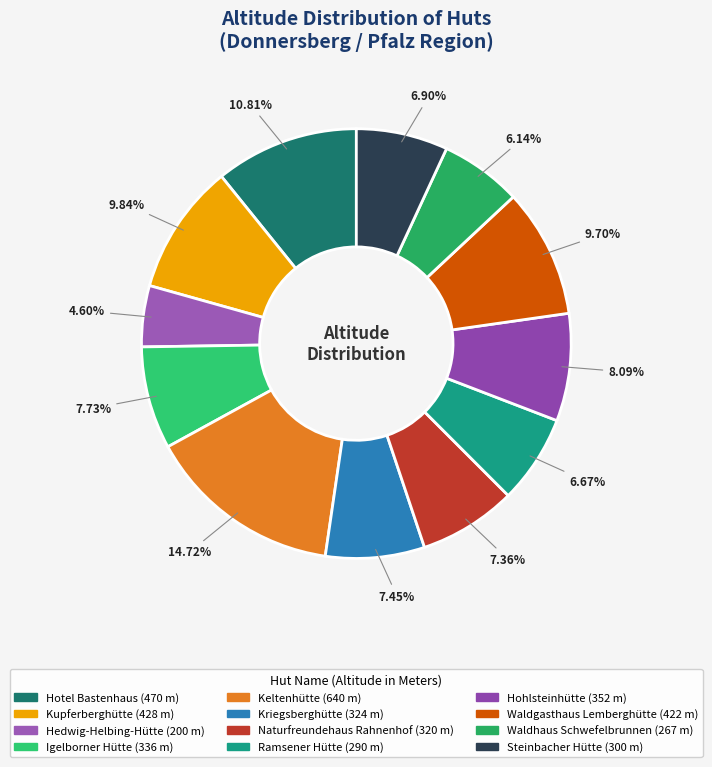

True or false: Naturfreundehaus Rahnenhof accounts for 7% of the total.

True